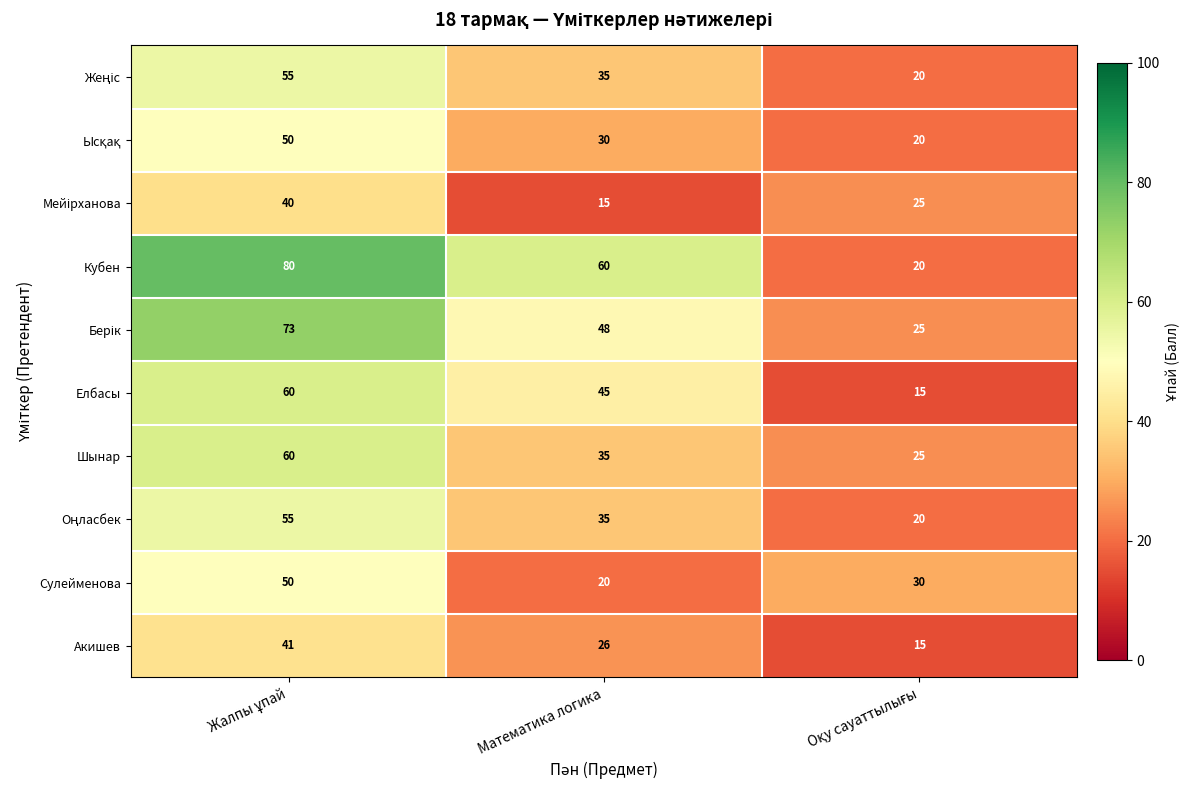

How many distinct data groups are displayed?

10